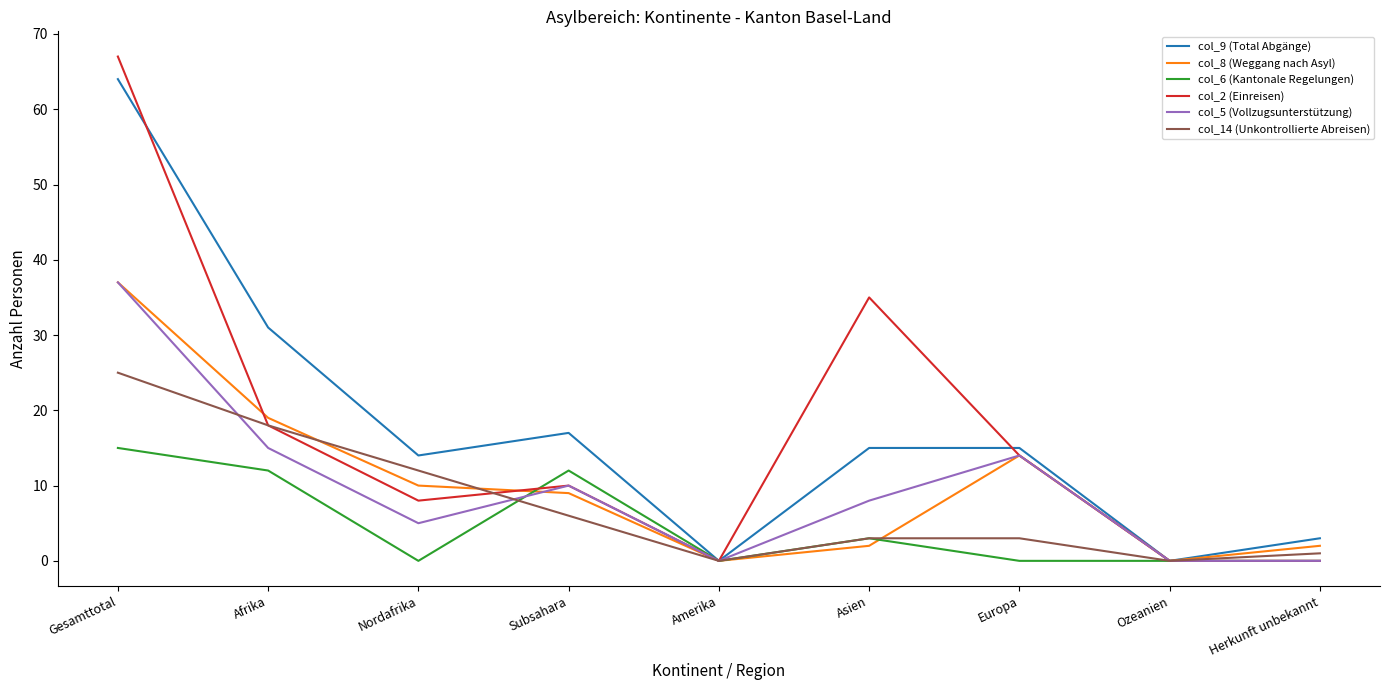

In col_6 (Kantonale Regelungen), how many points are higher than both neighbors (excluding endpoints)?

2